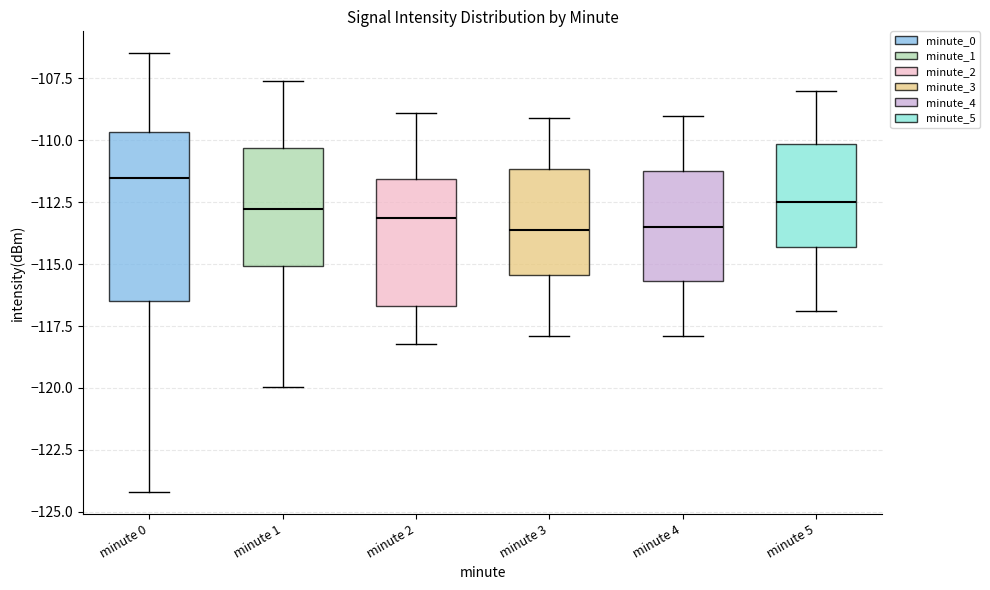

Reading left to right, read every box against the y-axis: the position of its median line, the range the box covers, and the ends of its whiskers. The values are not printed on the chart, so give them approximately, as read against the axis.

minute 0: median -111.5, box -116.5 to -109.5, whiskers -124.0 to -106.5
minute 1: median -113.0, box -115.0 to -110.5, whiskers -120.0 to -107.5
minute 2: median -113.0, box -116.5 to -111.5, whiskers -118.0 to -109.0
minute 3: median -113.5, box -115.5 to -111.0, whiskers -118.0 to -109.0
minute 4: median -113.5, box -115.5 to -111.0, whiskers -118.0 to -109.0
minute 5: median -112.5, box -114.5 to -110.0, whiskers -117.0 to -108.0